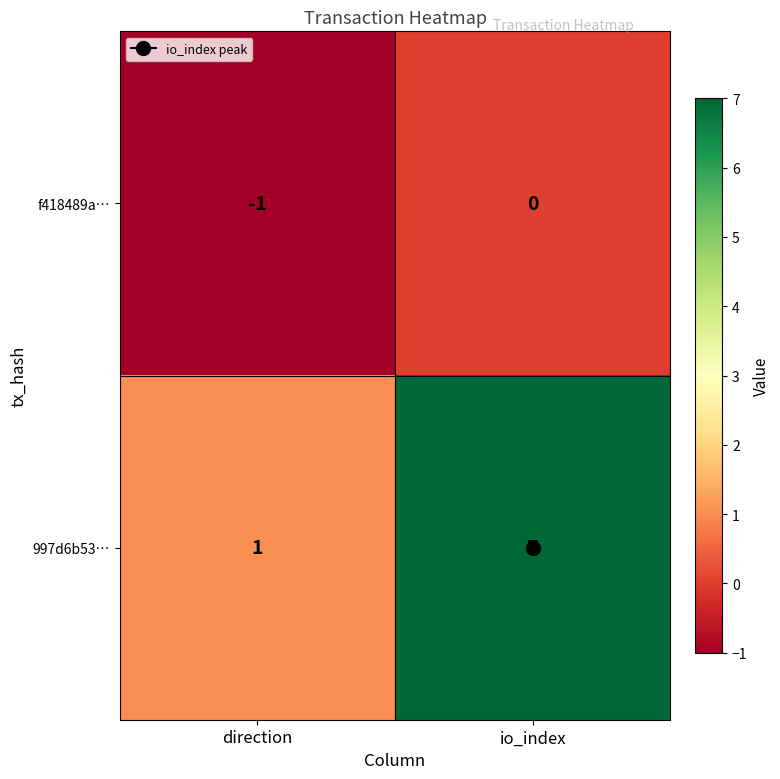

Is it true that f418489a… equals -1 at io_index?

False